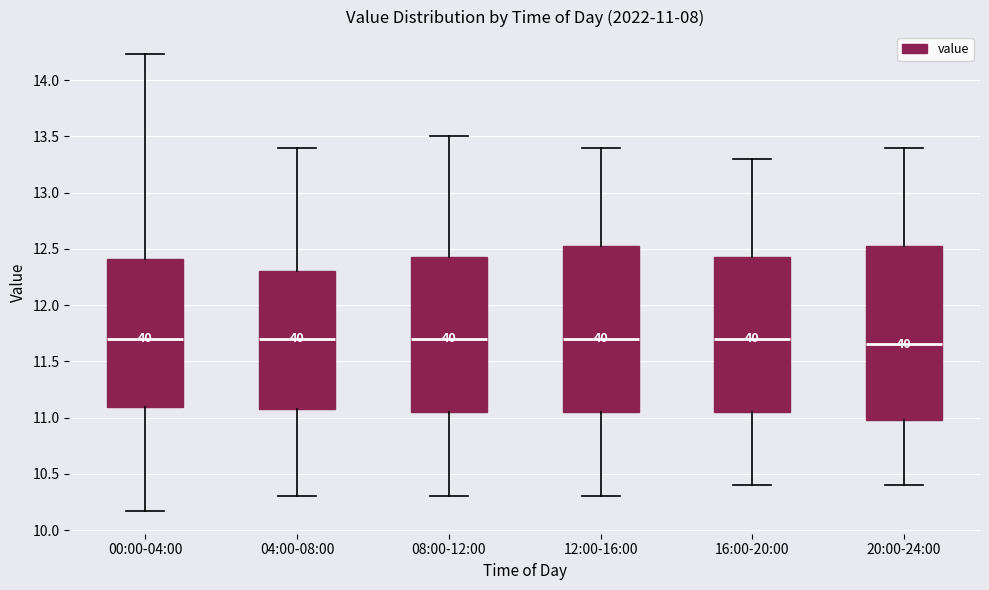

Which box is the tallest, from its lower edge to its upper edge?

20:00-24:00